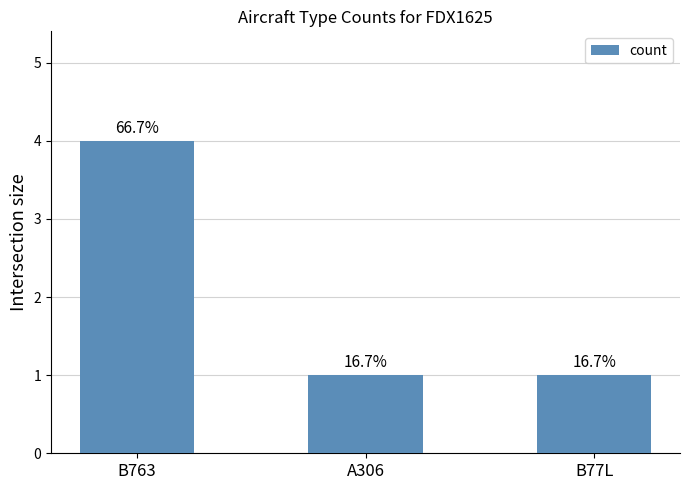

Reading left to right, list all the values displayed in this chart.

B763=4	A306=1	B77L=1